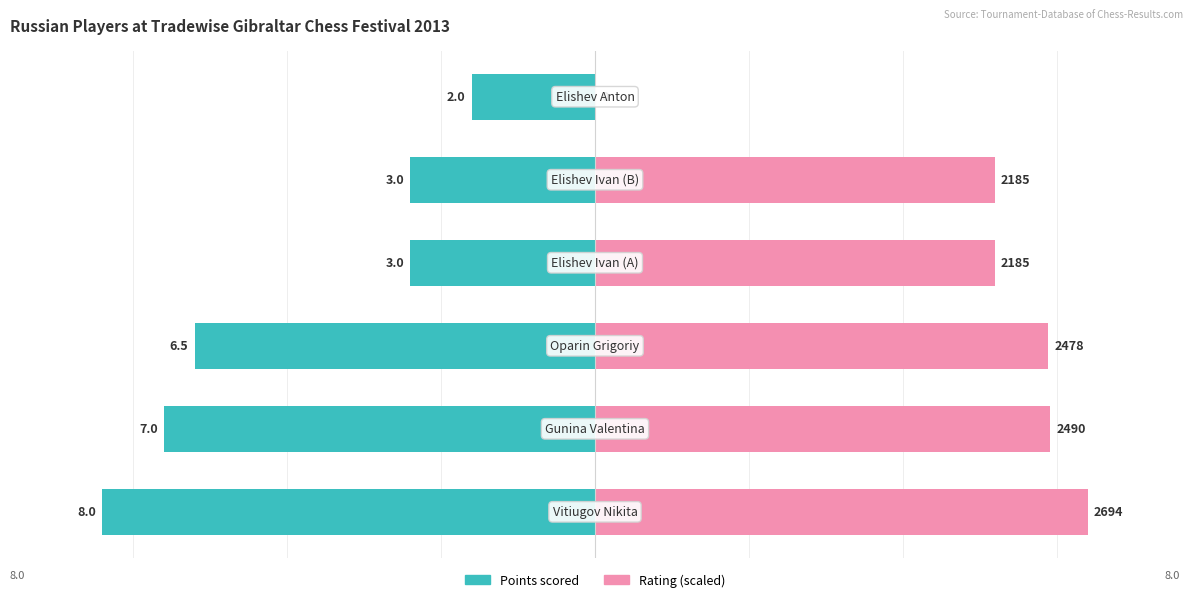

Which series has the largest total across all categories?

Rating (scaled)